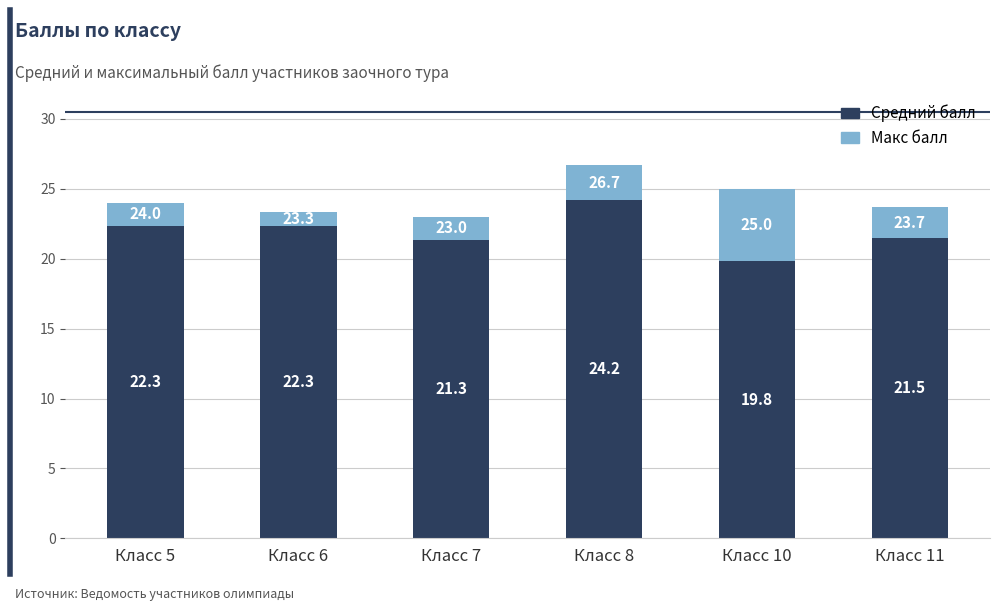

The value of Средний балл at Класс 11 is 21.5. True or false?

True